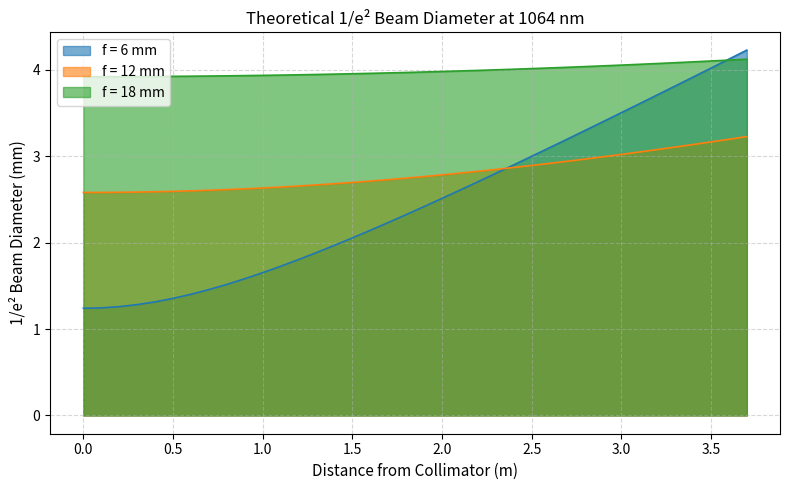

True or false: f = 6 mm has a value of 2.1 at 1.5.

True